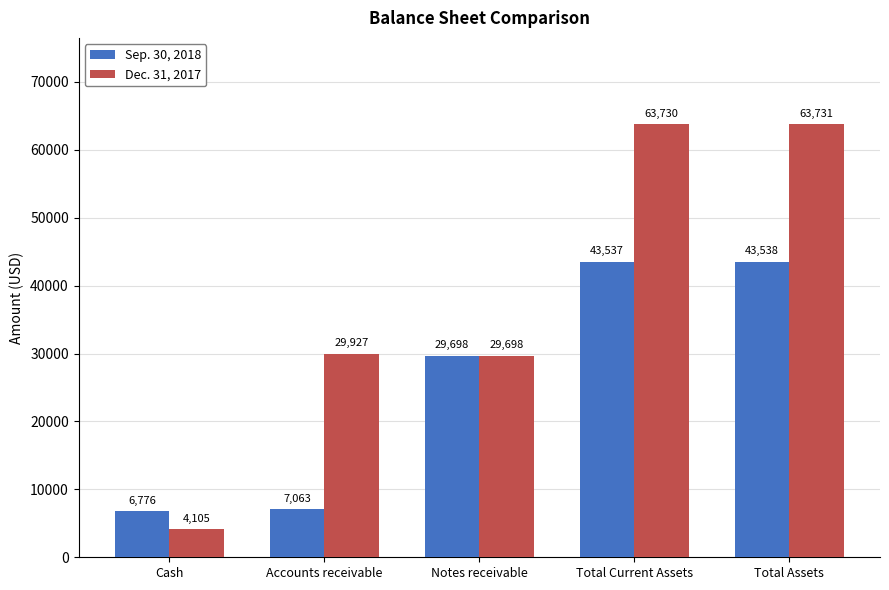

Reading left to right, extract all data points from this chart.

Sep. 30, 2018: 6776	7063	29698	43537	43538
Dec. 31, 2017: 4105	29927	29698	63730	63731